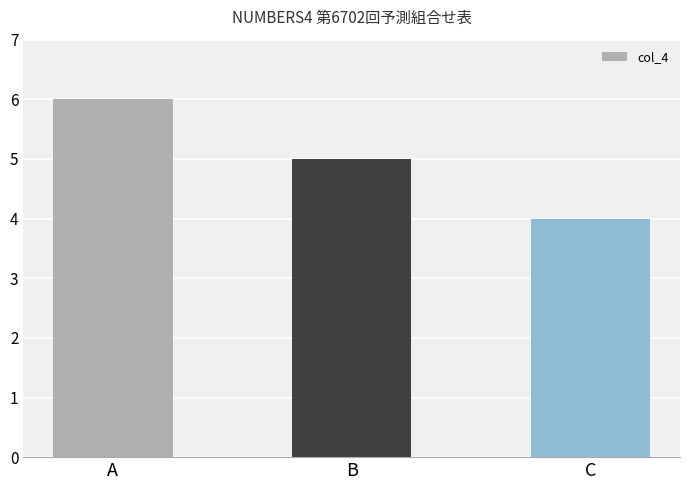

What is the change in value from B to C?

-1